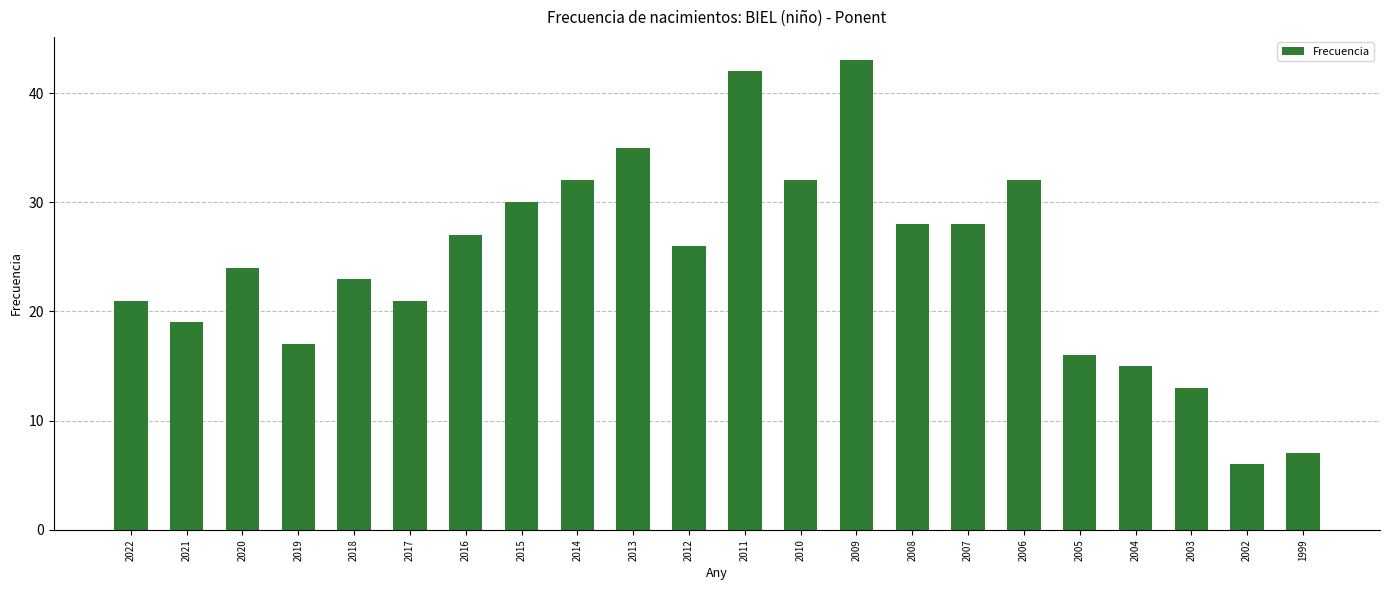

The value at 2004 is 15. True or false?

True